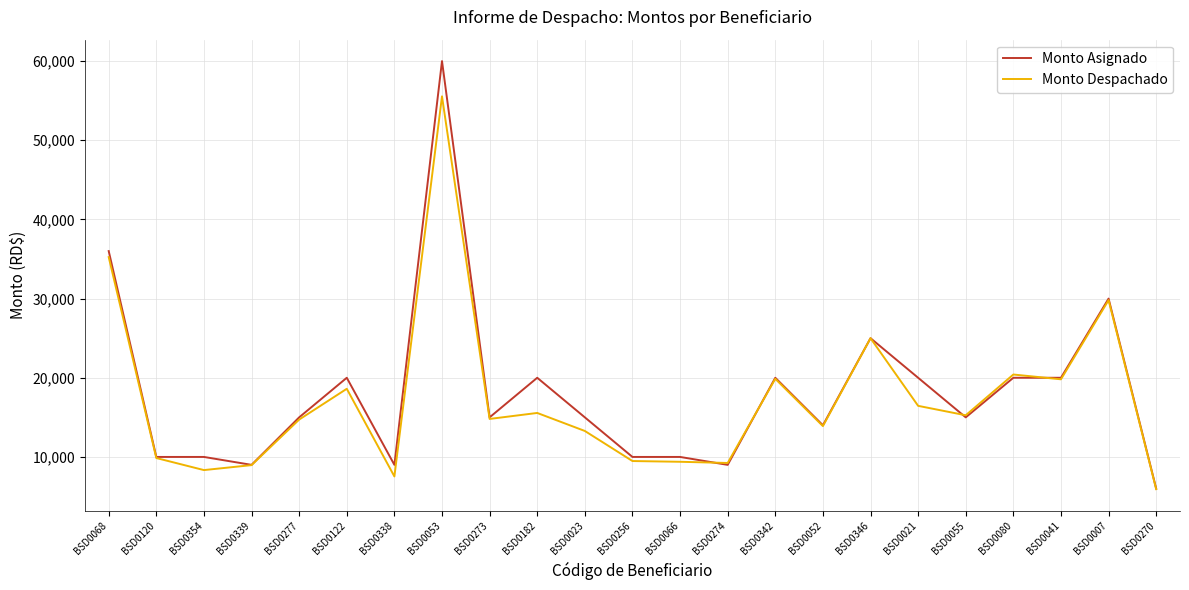

At BSD0182, list the series in order from smallest to largest.

Monto Despachado, Monto Asignado